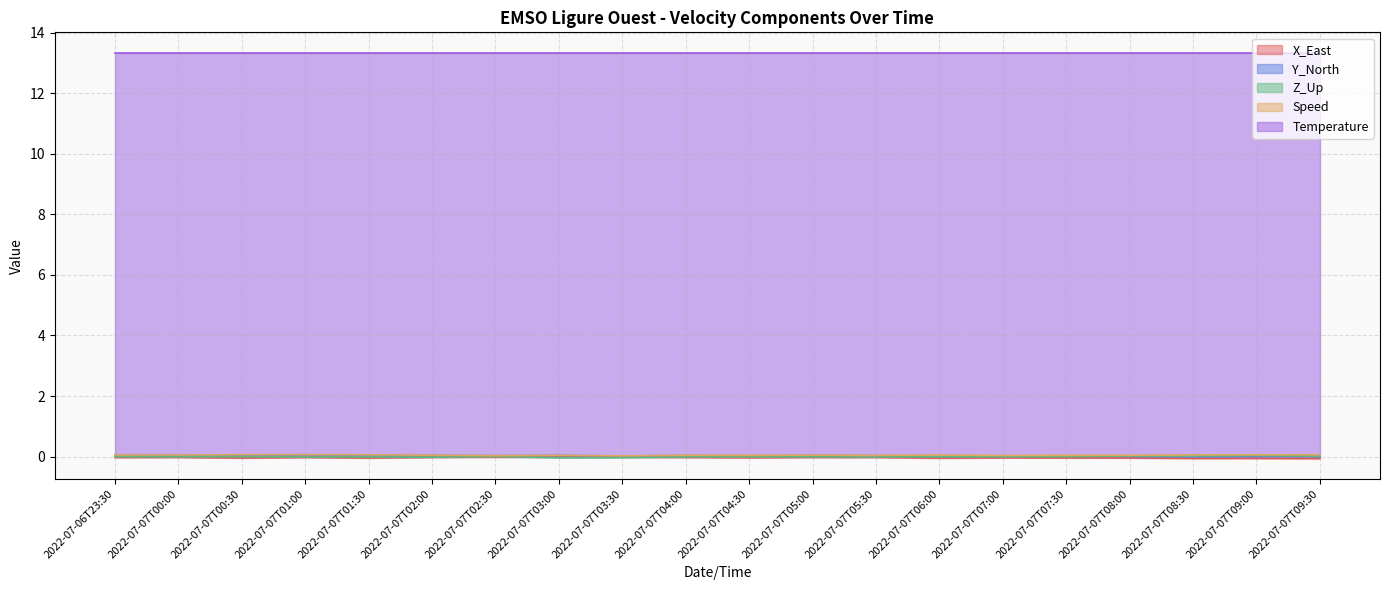

Count the number of categories in the chart.

20